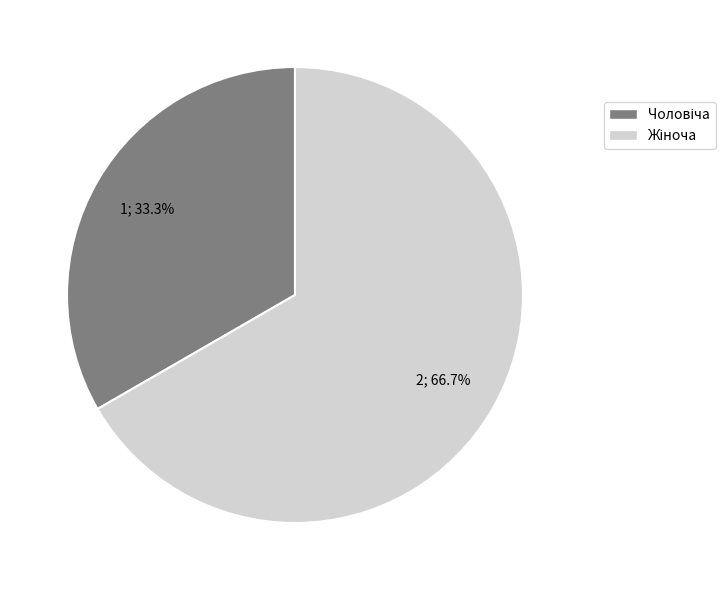

Is there any slice that represents more than half of the pie?

Yes